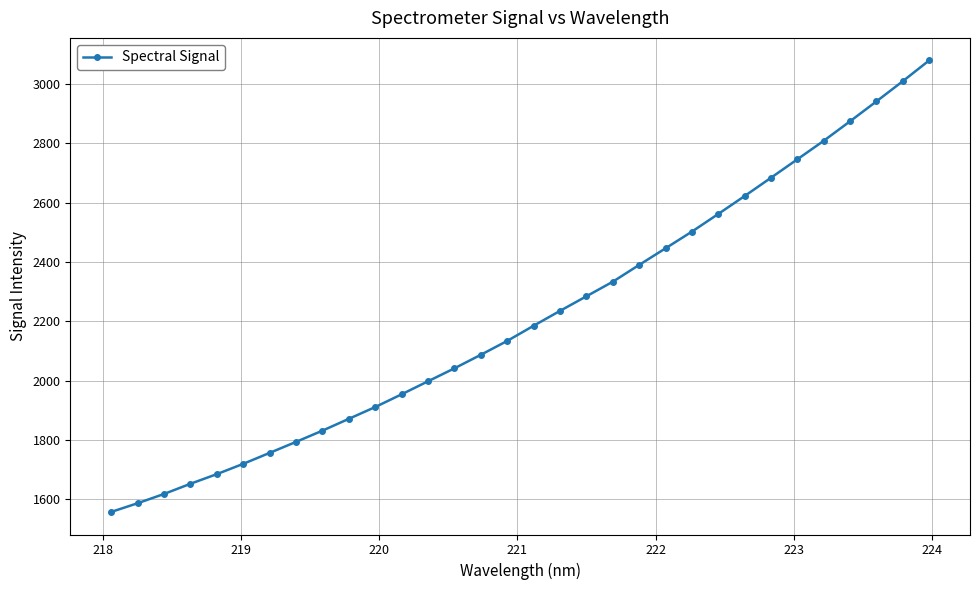

Reading left to right, extract all data points from this chart.

1557.3	1586.6	1617.8	1652.1	1684.7	1719.3	1756.3	1793.4	1831.2	1871.1	1910.8	1953.7	1997.6	2041.2	2086.8	2133.6	2184.6	2234.7	2283.9	2332.9	2389.6	2445.6	2501.8	2561.3	2621.7	2683.4	2745.5	2807.9	2873.7	2940.7	3008.7	3078.7